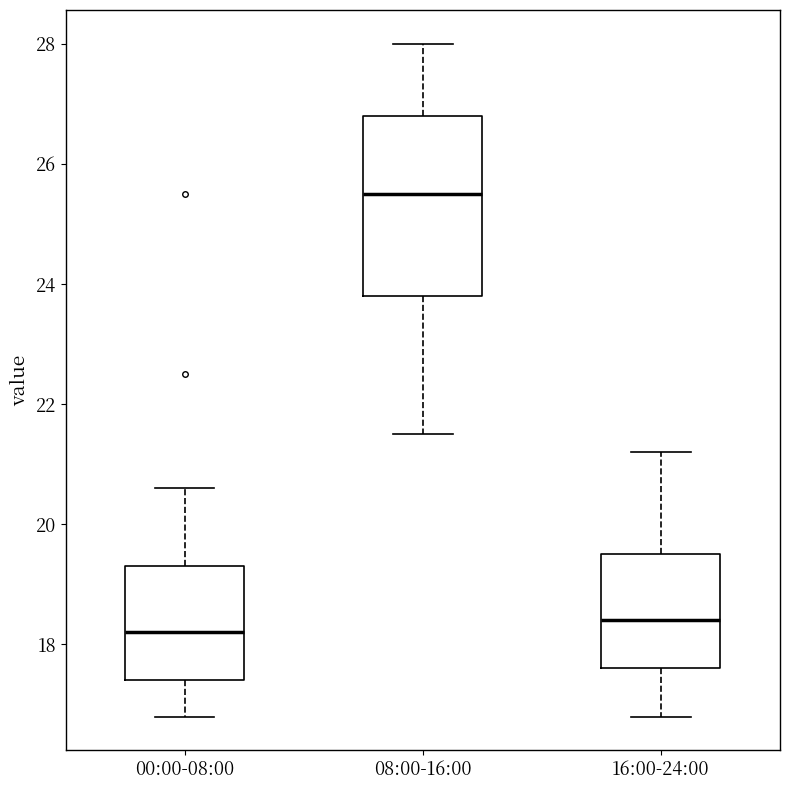

Reading left to right, transcribe this box plot: for each box, give where its median line is, the range the box spans, and where its two whiskers end, as read against the y-axis. The values are not printed on the chart, so give them approximately, as read against the axis.

00:00-08:00: median 18.2, box 17.4 to 19.4, whiskers 16.8 to 20.6
08:00-16:00: median 25.6, box 23.8 to 26.8, whiskers 21.6 to 28.0
16:00-24:00: median 18.4, box 17.6 to 19.6, whiskers 16.8 to 21.2